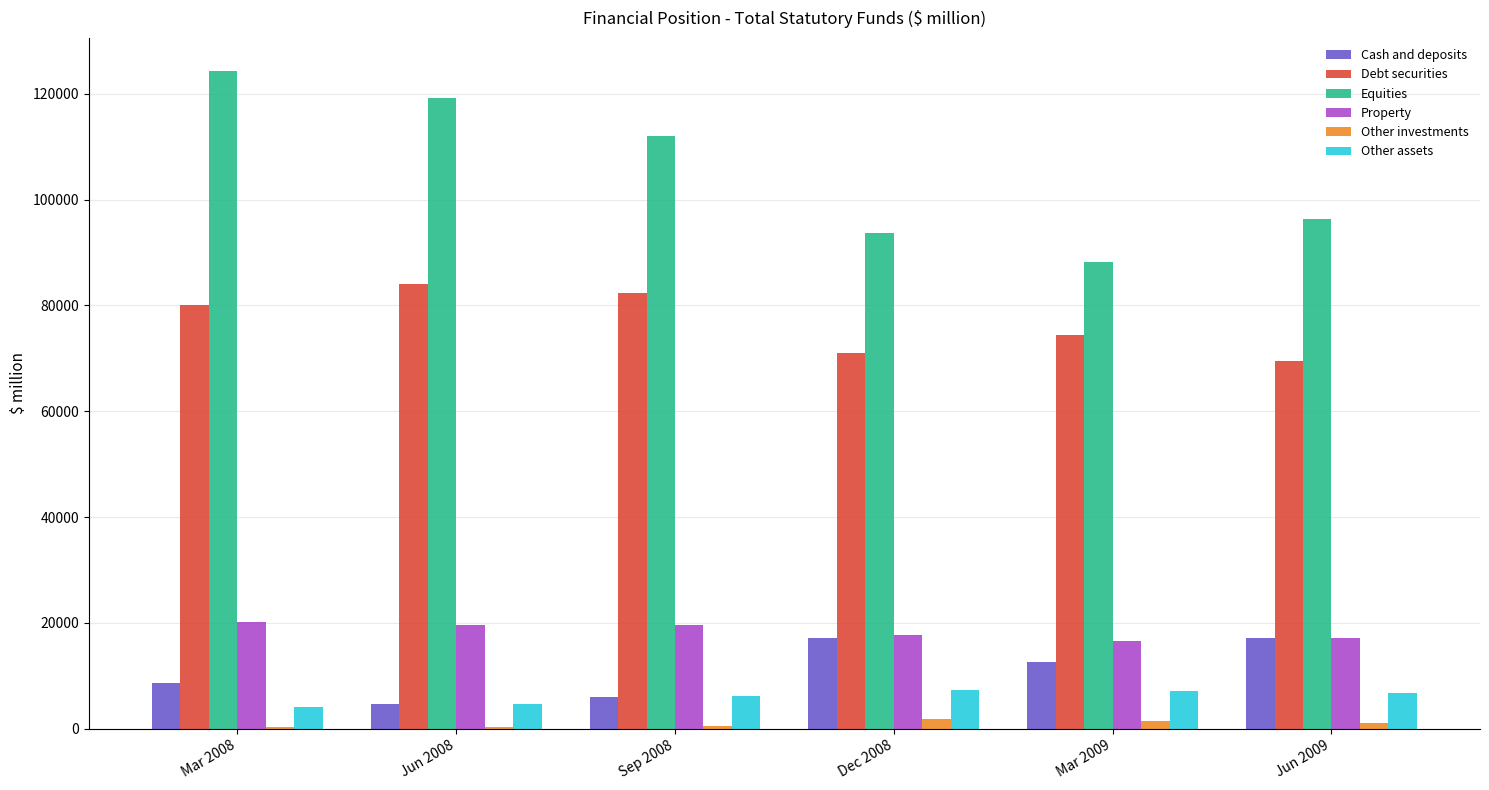

What is the maximum value shown in the chart?

124336.2